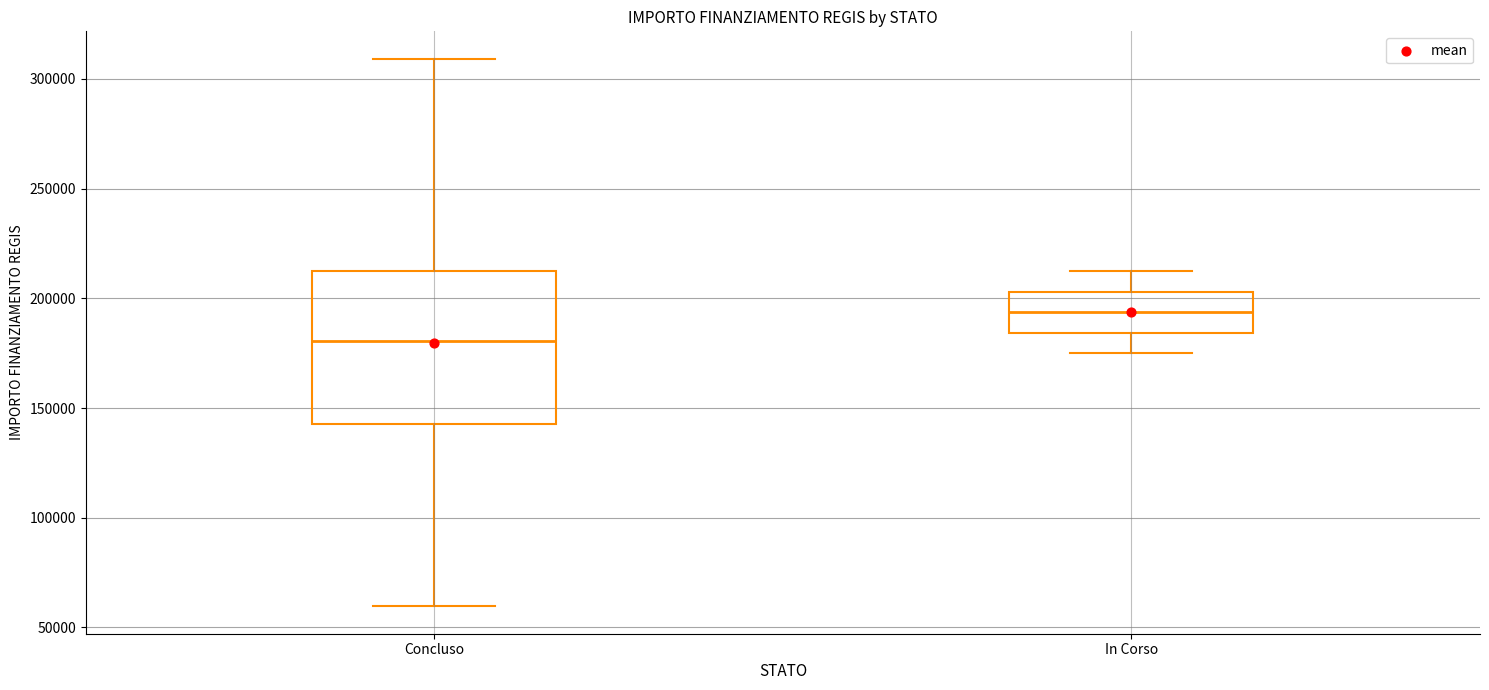

Comparing the boxes themselves (not the whiskers), which one is the tallest?

Concluso